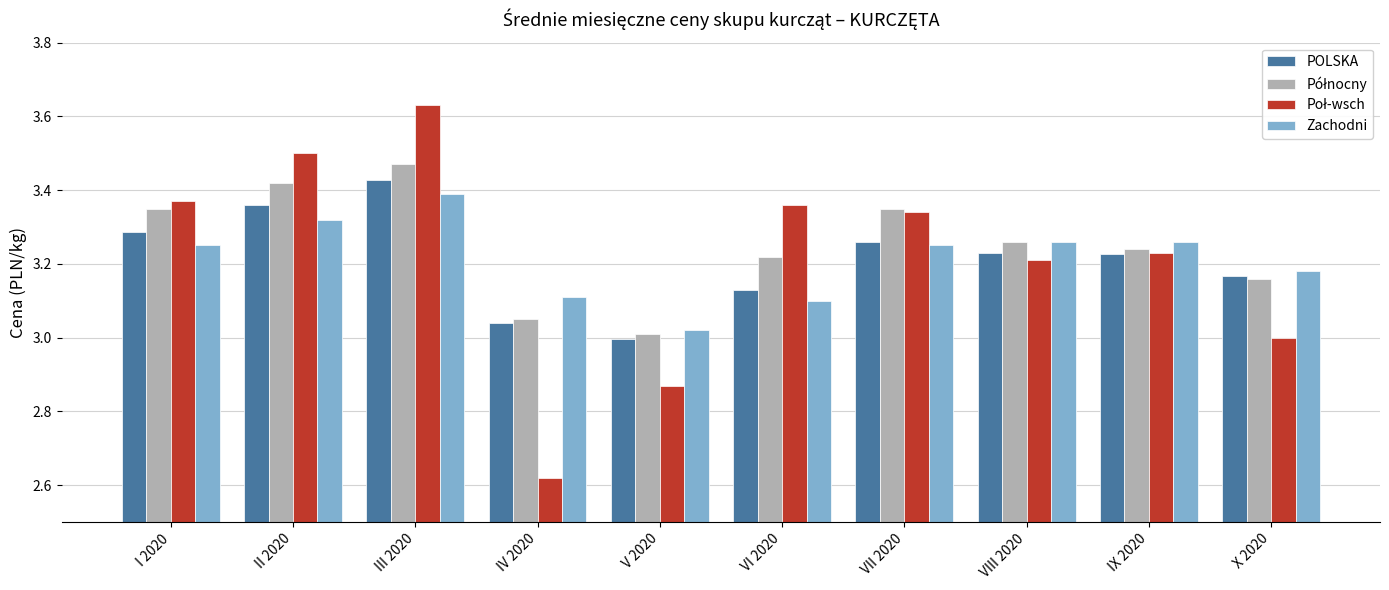

What is the difference between the highest and lowest values at X 2020?

0.2